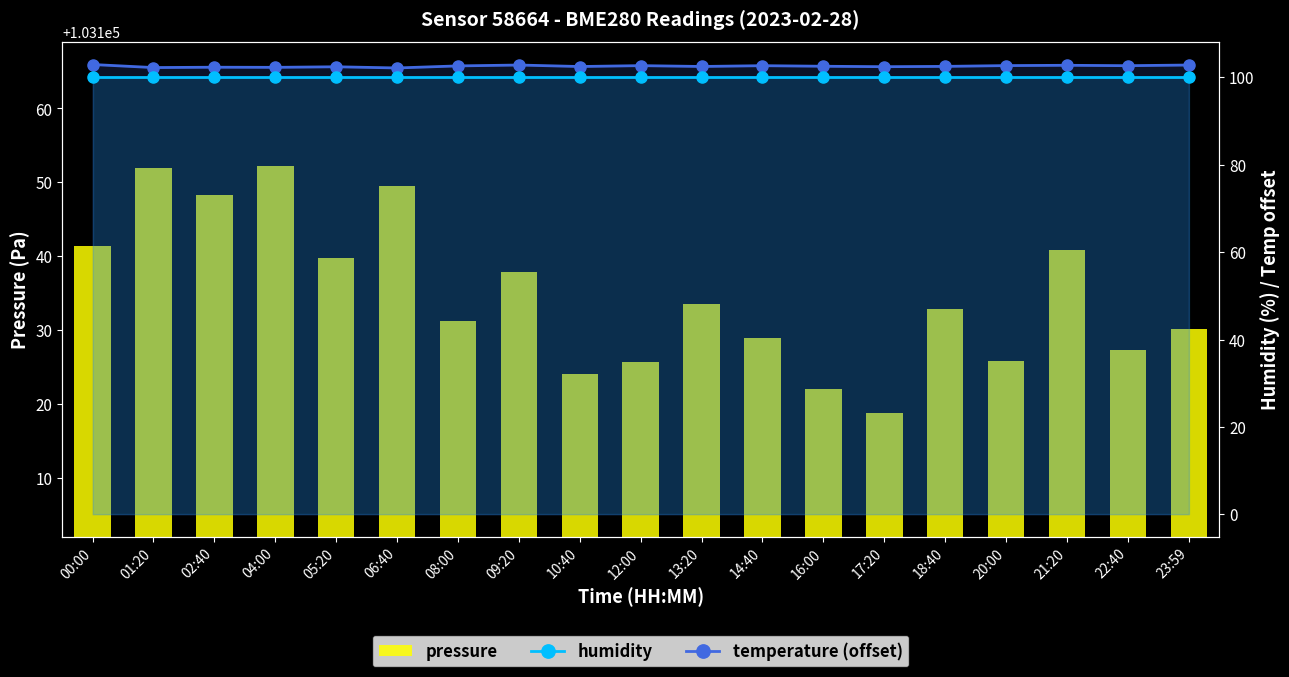

Read the pressure value at 14:40.

103129.0